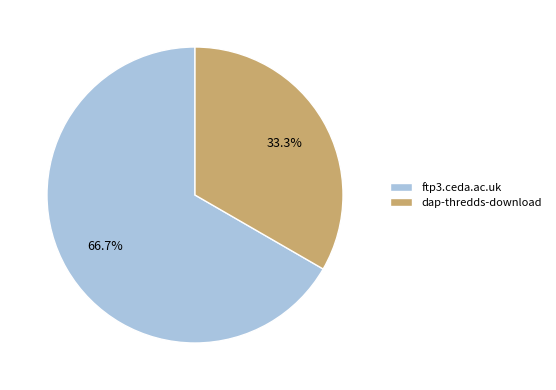

Which category has the biggest portion of the pie?

ftp3.ceda.ac.uk